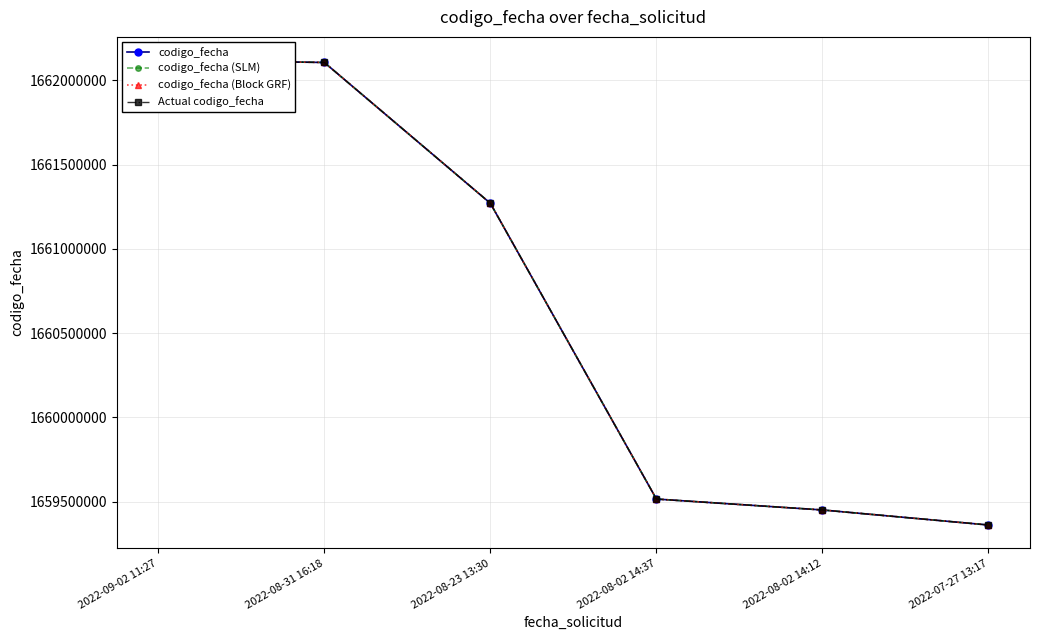

What is the total value across all series at 2022-08-31 16:18?

6648426488